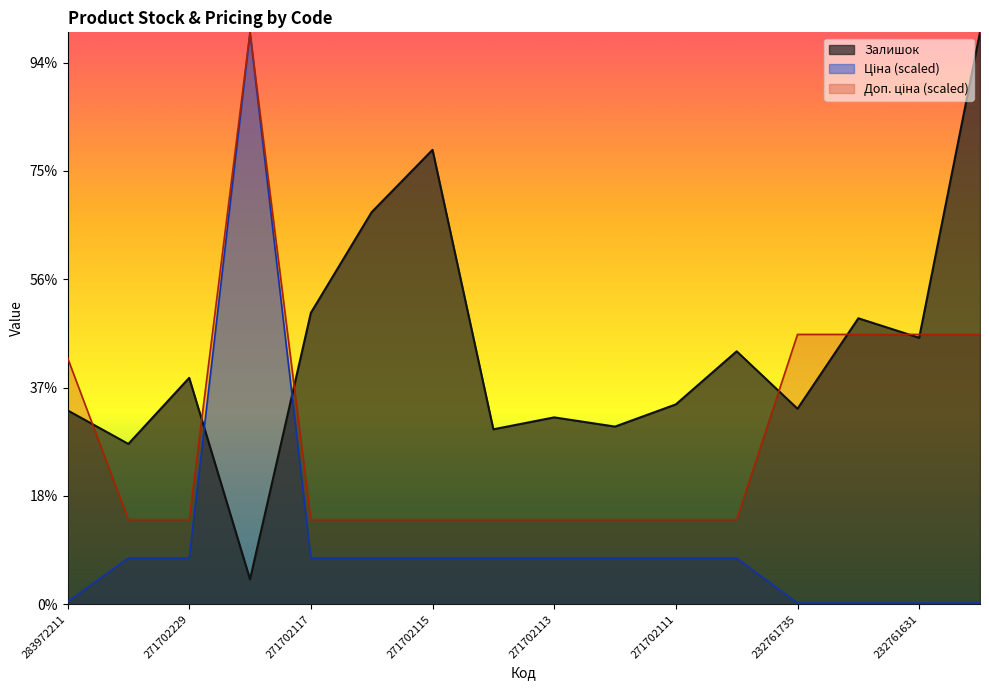

What is the label of the 2nd point from the left?

271702230